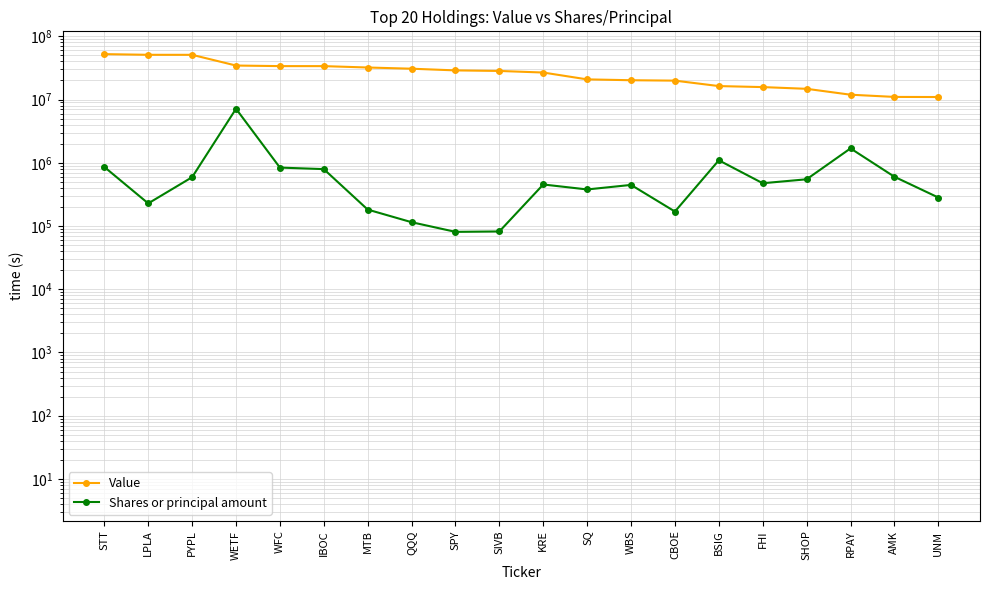

Reading left to right, extract all data points from this chart.

Value: 52180000	50909000	50871000	34436000	33730000	33714000	32062000	30687000	28861000	28286000	26695000	20807000	20175000	19875000	16308000	15716000	14759000	11910000	10988000	10944000
Shares or principal amount: 858088	227739	591043	7137043	838647	793276	181840	114820	80803	82049	453375	378386	446348	169335	1093777	474526	547849	1686914	600753	282058